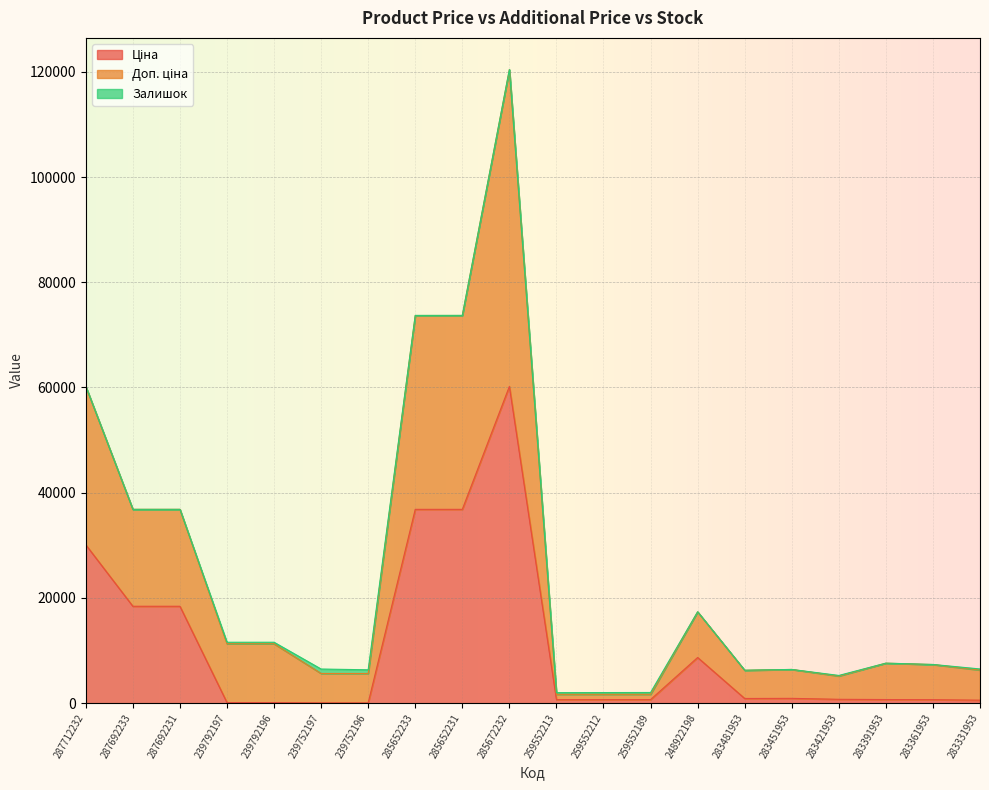

Does the chart display data point markers on the line(s)?

No